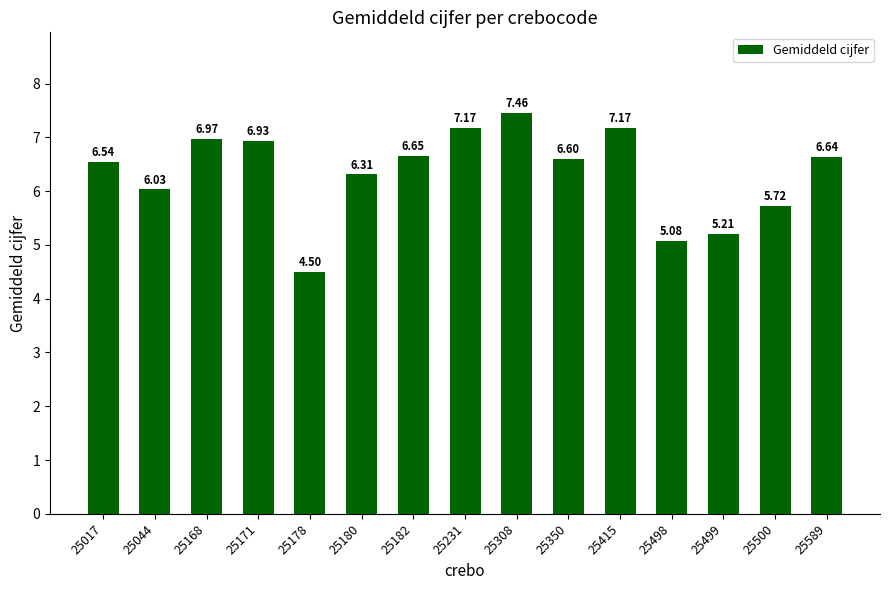

Approximately how many times larger is the value at 25044 compared to 25308?

0.8